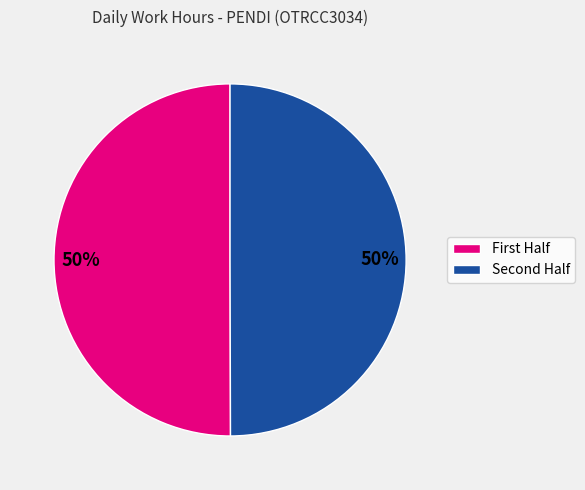

To the nearest percent, what is the average slice percentage?

50%